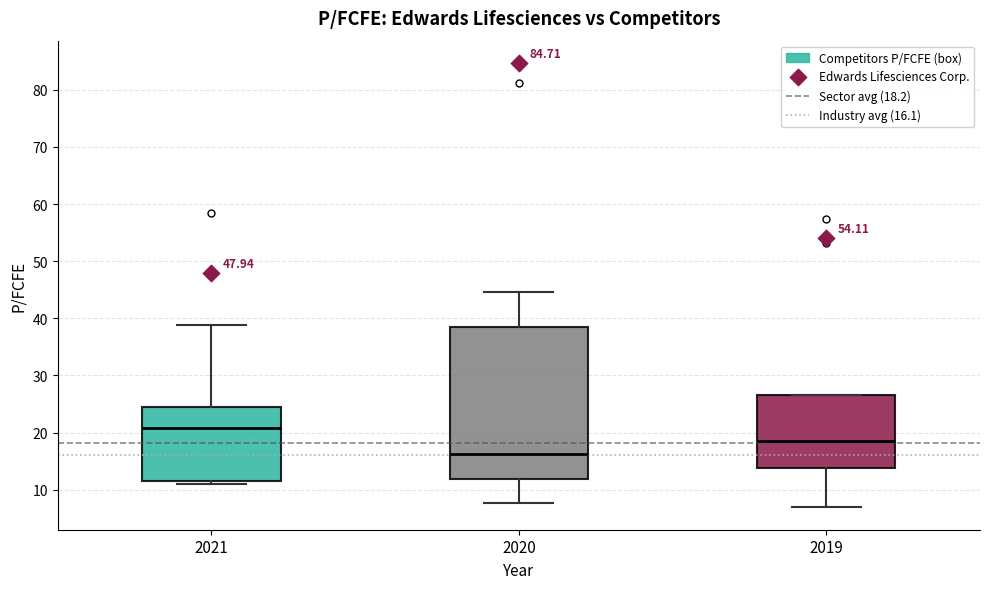

Which box has the highest median line?

2021